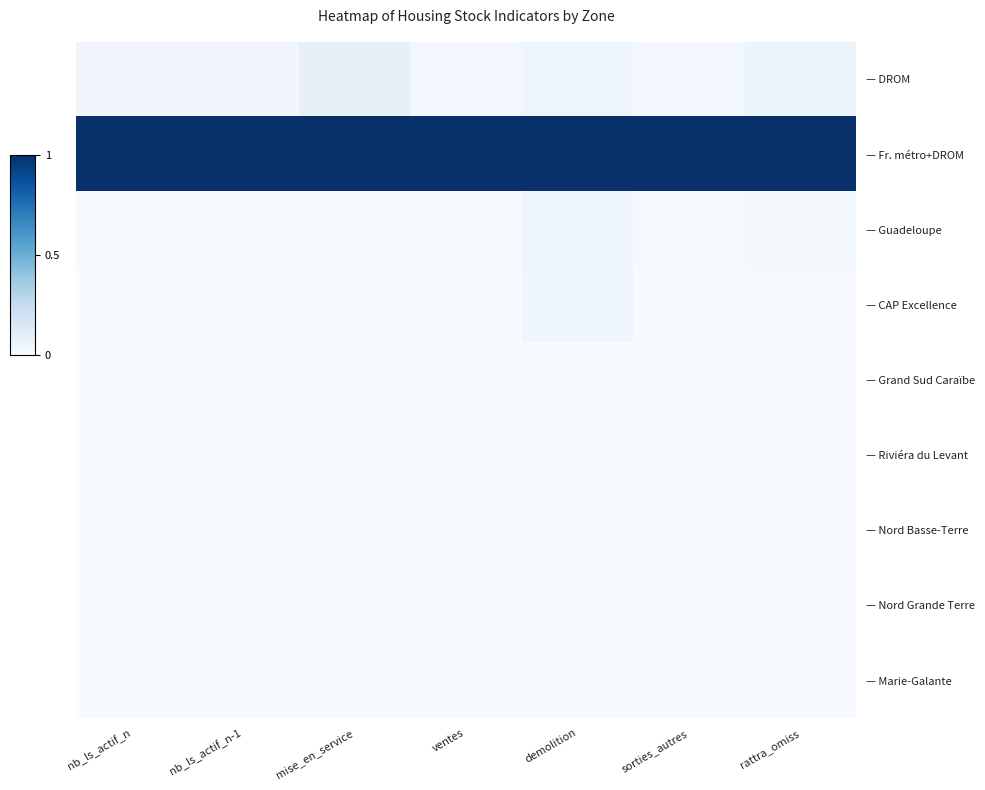

Reading left to right, transcribe all the data shown in this chart.

— DROM: nb_ls_actif_n=0.0	nb_ls_actif_n-1=0.0	mise_en_service=0.1	ventes=0.0	demolition=0.0	sorties_autres=0.0	rattra_omiss=0.1
— Fr. métro+DROM: nb_ls_actif_n=1.0	nb_ls_actif_n-1=1.0	mise_en_service=1.0	ventes=1.0	demolition=1.0	sorties_autres=1.0	rattra_omiss=1.0
— Guadeloupe: nb_ls_actif_n=0.0	nb_ls_actif_n-1=0.0	mise_en_service=0.0	ventes=0.0	demolition=0.0	sorties_autres=0.0	rattra_omiss=0.0
— CAP Excellence: nb_ls_actif_n=0.0	nb_ls_actif_n-1=0.0	mise_en_service=0.0	ventes=0.0	demolition=0.0	sorties_autres=0.0	rattra_omiss=0.0
— Grand Sud Caraïbe: nb_ls_actif_n=0.0	nb_ls_actif_n-1=0.0	mise_en_service=0.0	ventes=0.0	demolition=0.0	sorties_autres=0.0	rattra_omiss=0.0
— Riviéra du Levant: nb_ls_actif_n=0.0	nb_ls_actif_n-1=0.0	mise_en_service=0.0	ventes=0.0	demolition=0.0	sorties_autres=0.0	rattra_omiss=0.0
— Nord Basse-Terre: nb_ls_actif_n=0.0	nb_ls_actif_n-1=0.0	mise_en_service=0.0	ventes=0.0	demolition=0.0	sorties_autres=0.0	rattra_omiss=0.0
— Nord Grande Terre: nb_ls_actif_n=0.0	nb_ls_actif_n-1=0.0	mise_en_service=0.0	ventes=0.0	demolition=0.0	sorties_autres=0.0	rattra_omiss=0.0
— Marie-Galante: nb_ls_actif_n=0.0	nb_ls_actif_n-1=0.0	mise_en_service=0.0	ventes=0.0	demolition=0.0	sorties_autres=0.0	rattra_omiss=0.0